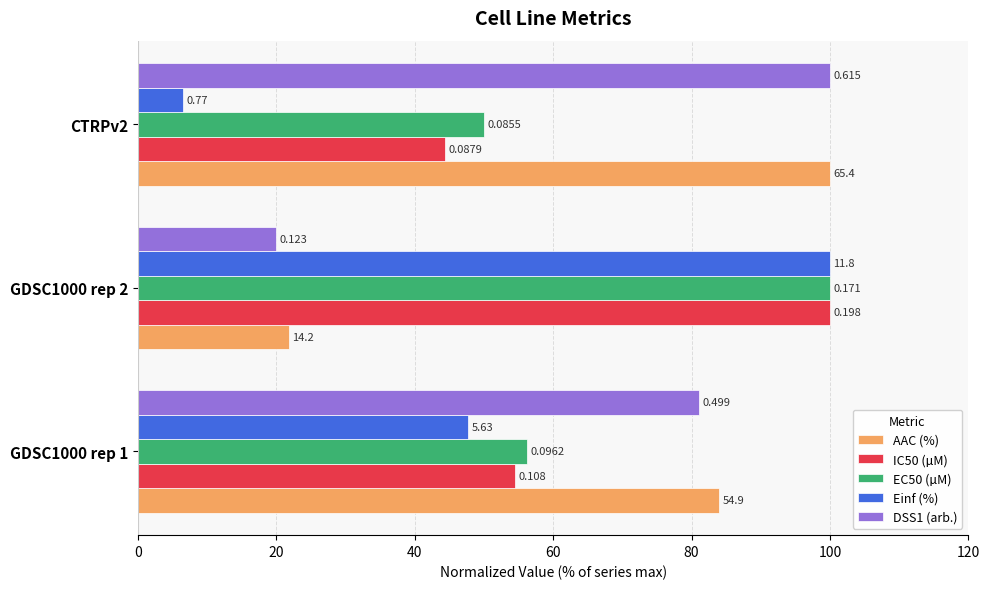

What are all the series names shown in the legend?

AAC (%), IC50 (µM), EC50 (µM), Einf (%), DSS1 (arb.)